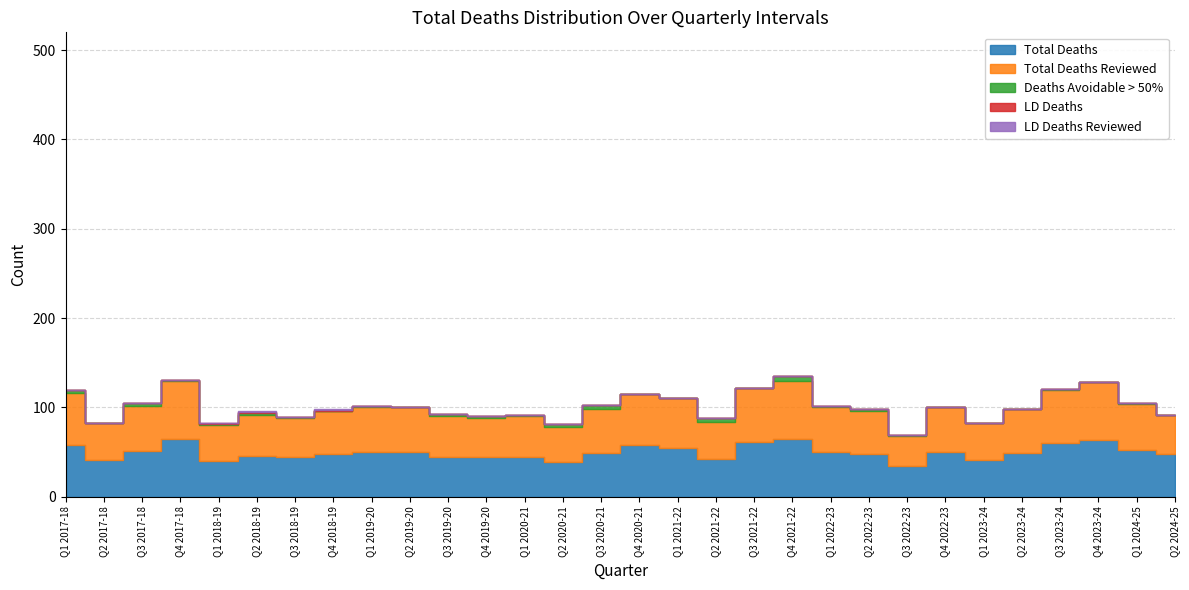

Is it true that Total Deaths Reviewed equals 49 at Q2 2023-24?

True